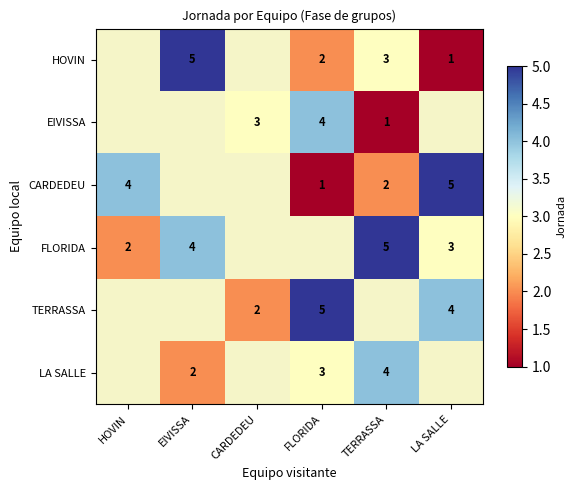

The LA SALLE series shows 3 at FLORIDA. True or false?

True